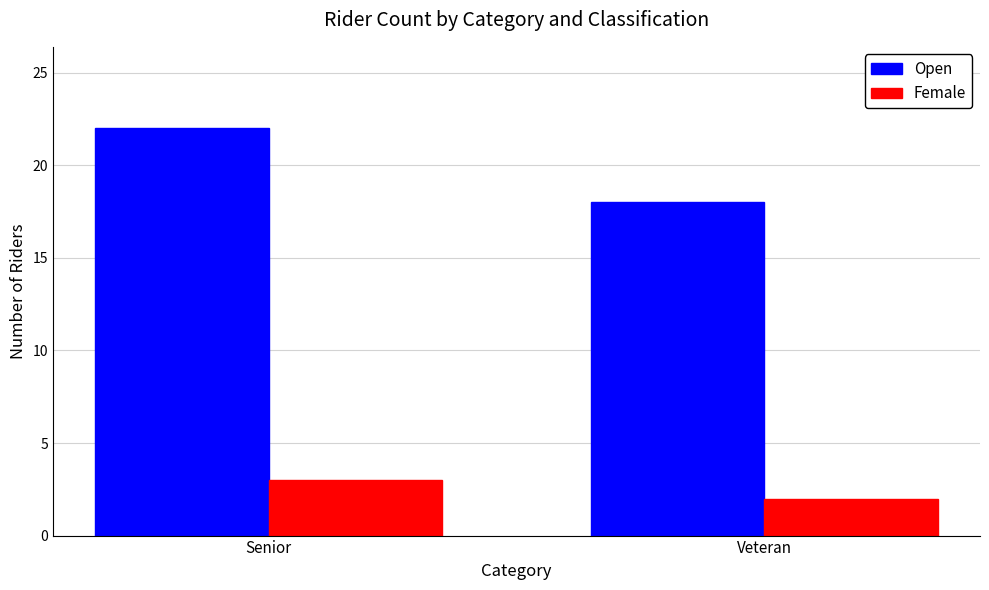

What is the label of the 2nd bar from the right?

Senior